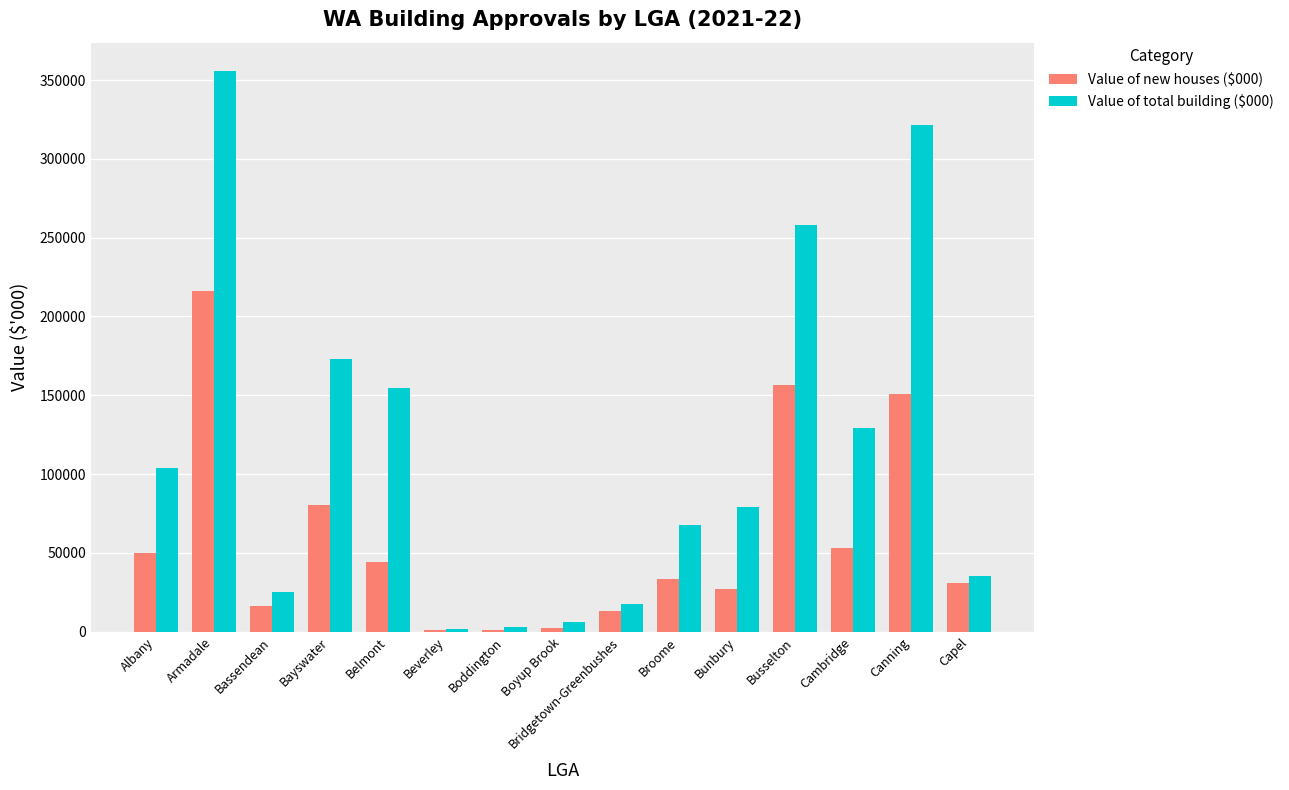

What is the greatest value displayed?

355900.4